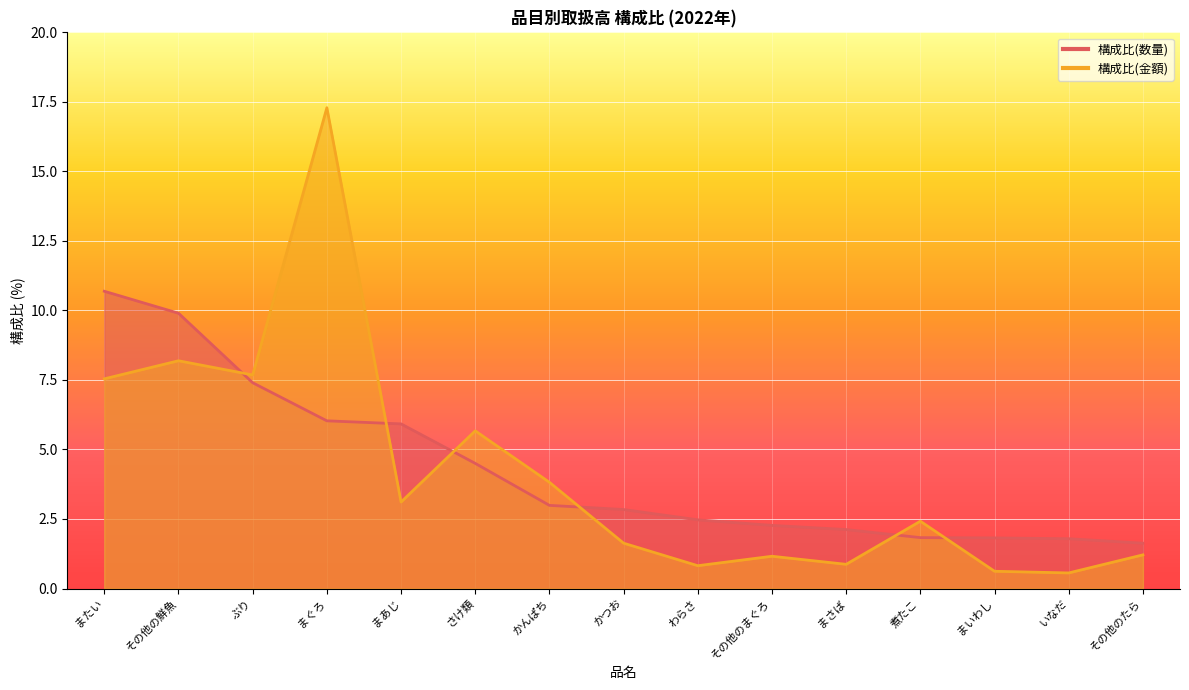

Does the chart display data point markers on the line(s)?

No